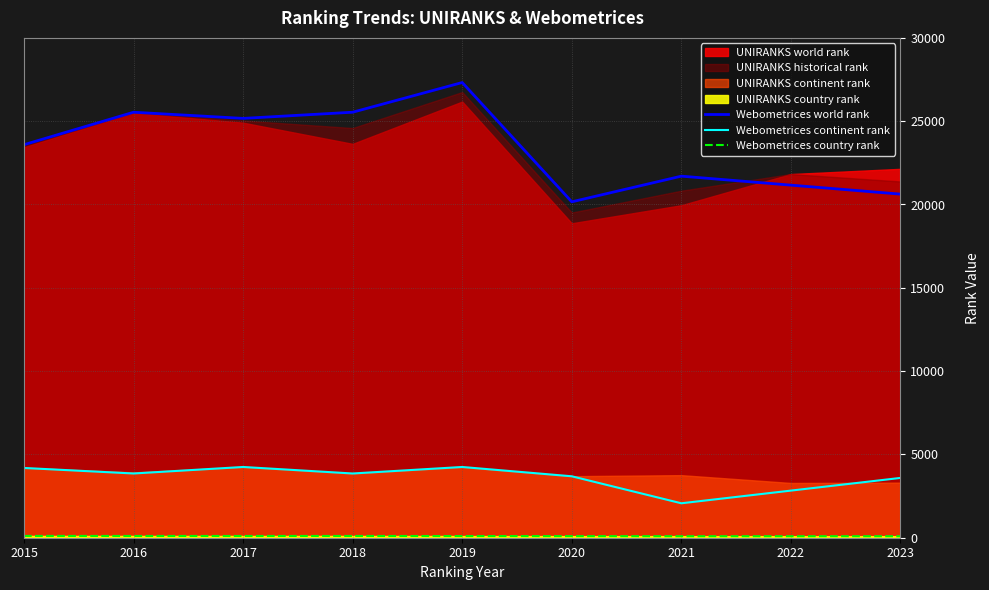

True or false: Webometrices world rank has a value of 10357 at 2016.

False